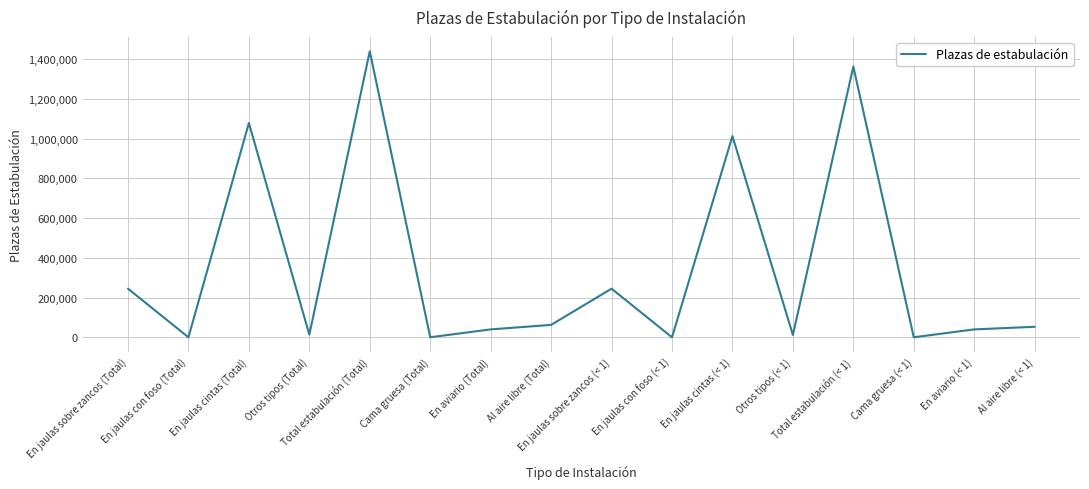

What is the difference between the maximum and minimum values?

1439562